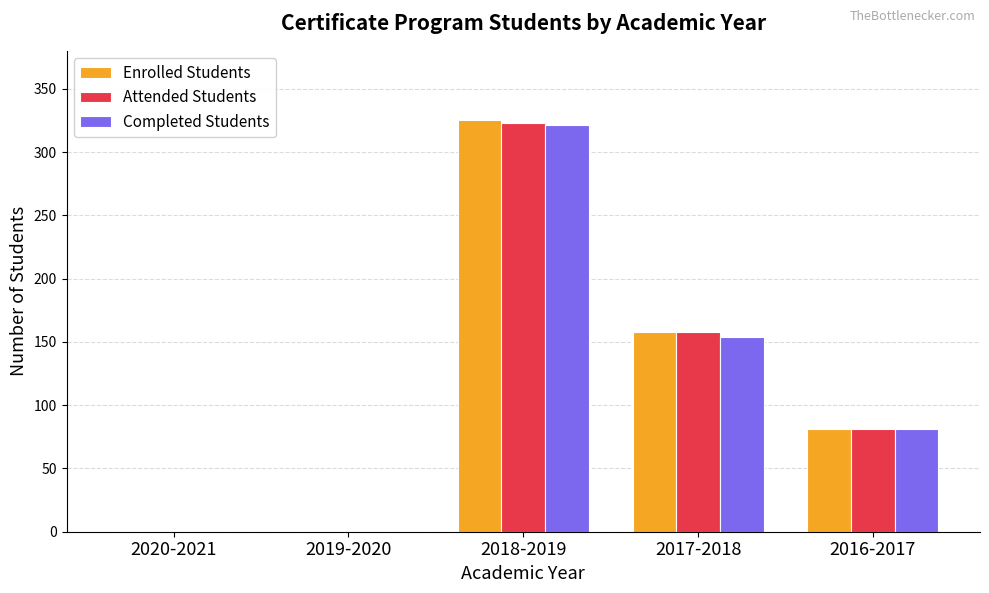

What is the sum of all Attended Students values?

562